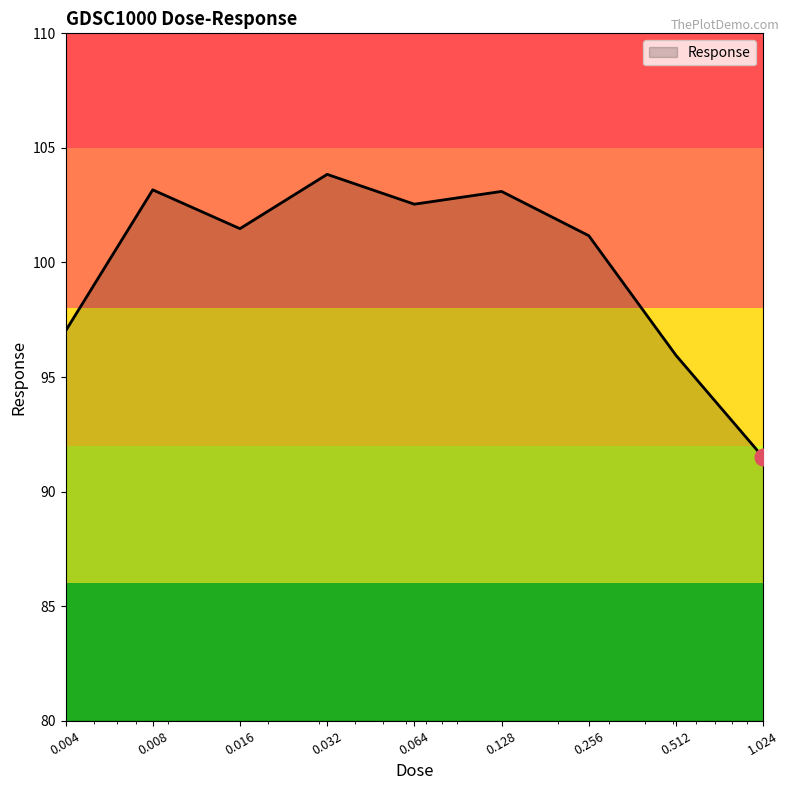

What is the smallest value displayed?

91.5